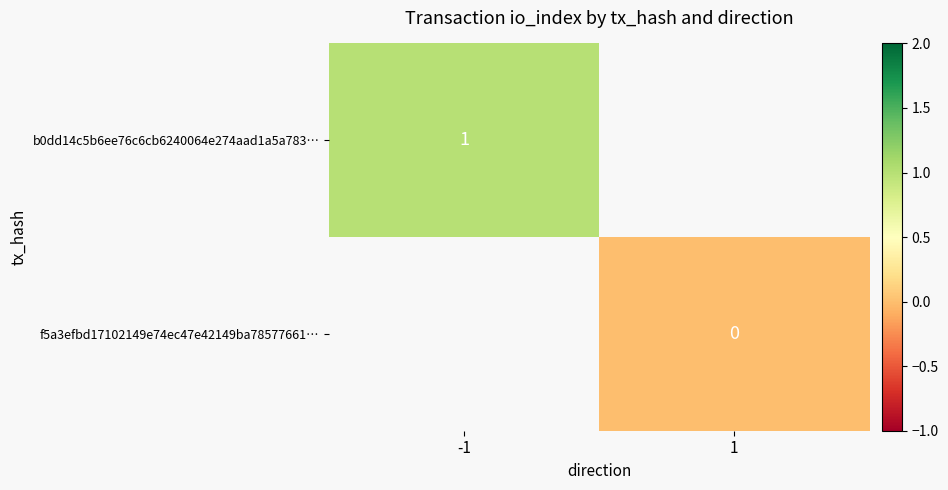

Is it true that b0dd14c5b6ee76c6cb6240064e274aad1a5a783… equals 0.4 at -1?

False